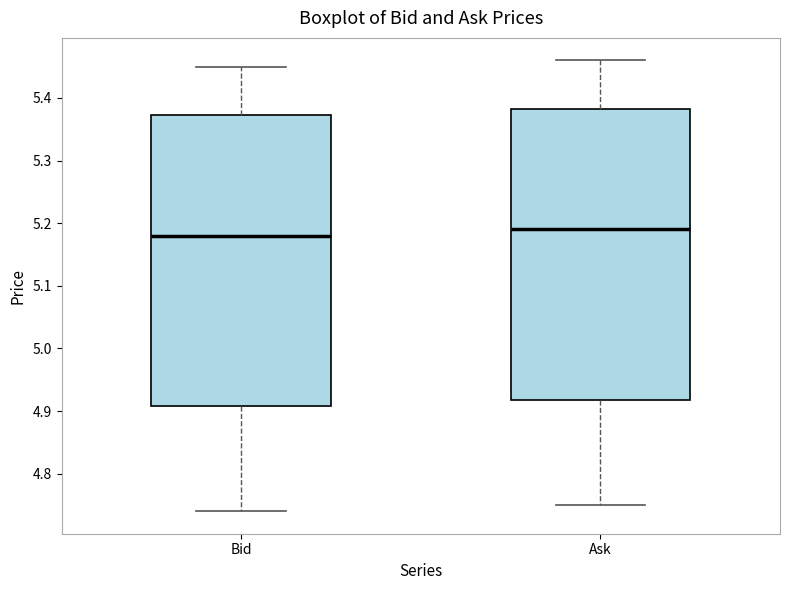

Where does the lower whisker of the box for Ask end on the y-axis? The values are not printed on the chart, so give them approximately, as read against the axis.

4.75